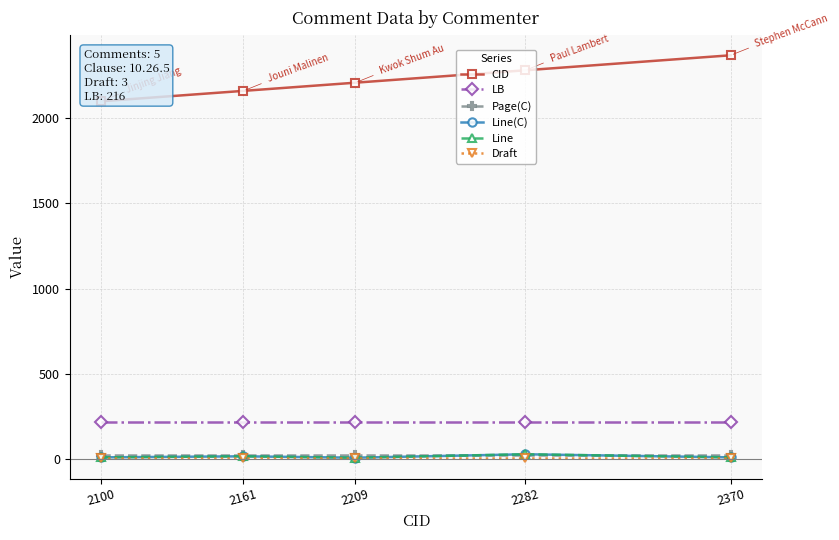

What is the smallest value displayed?

3